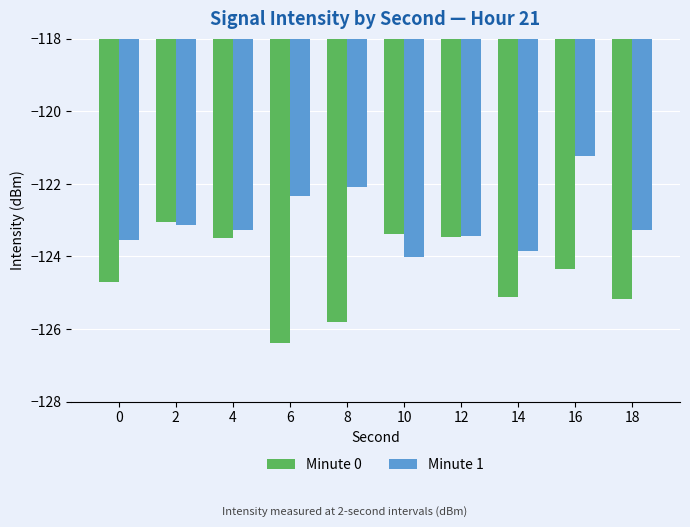

Rank the series by their average value, from lowest to highest.

Minute 0, Minute 1